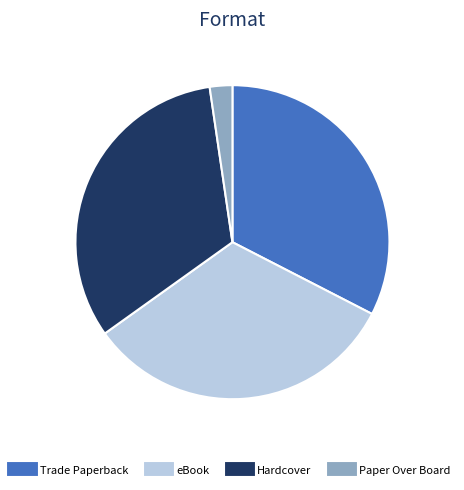

Does eBook represent more than half of the total?

No